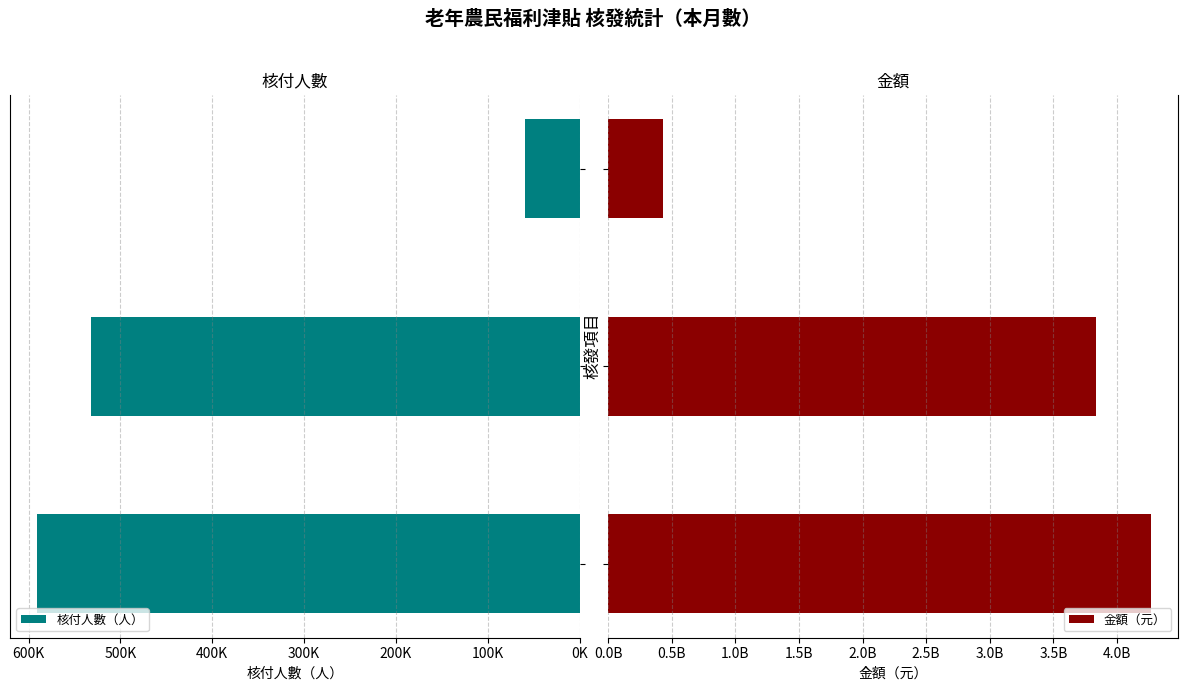

How many bars are there in total?

6